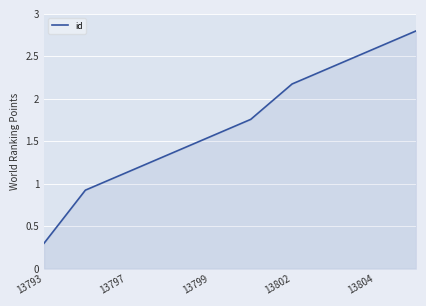

What is the minimum value shown in the chart?

0.3